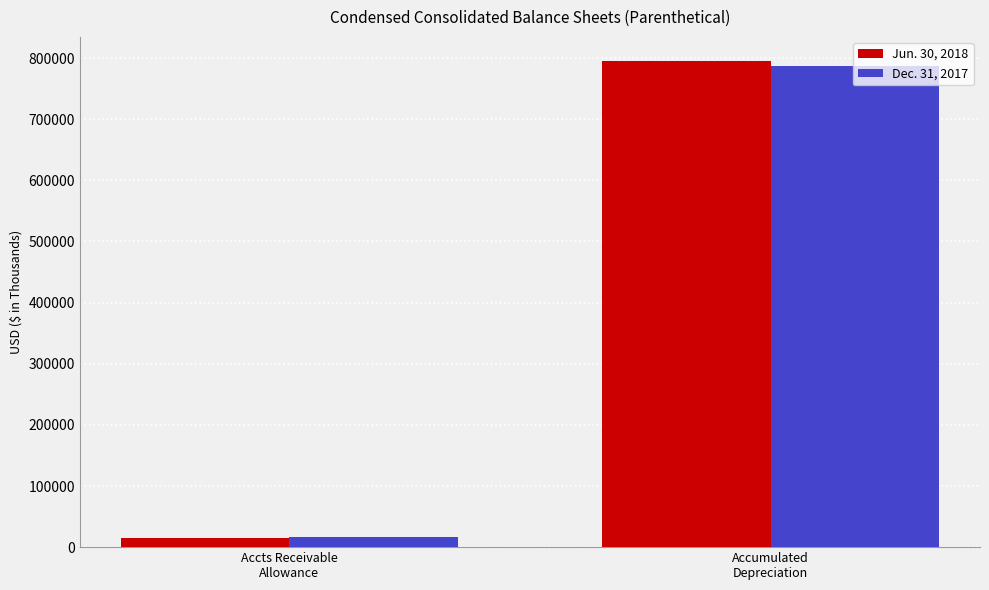

How many data points in Jun. 30, 2018 are less than 794927?

1